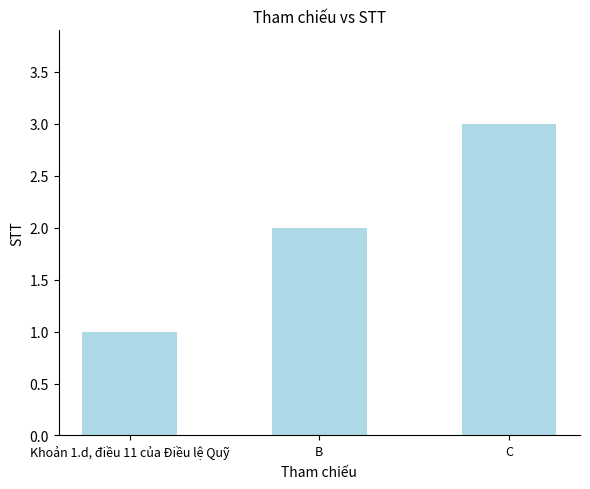

How many distinct data groups are displayed?

1